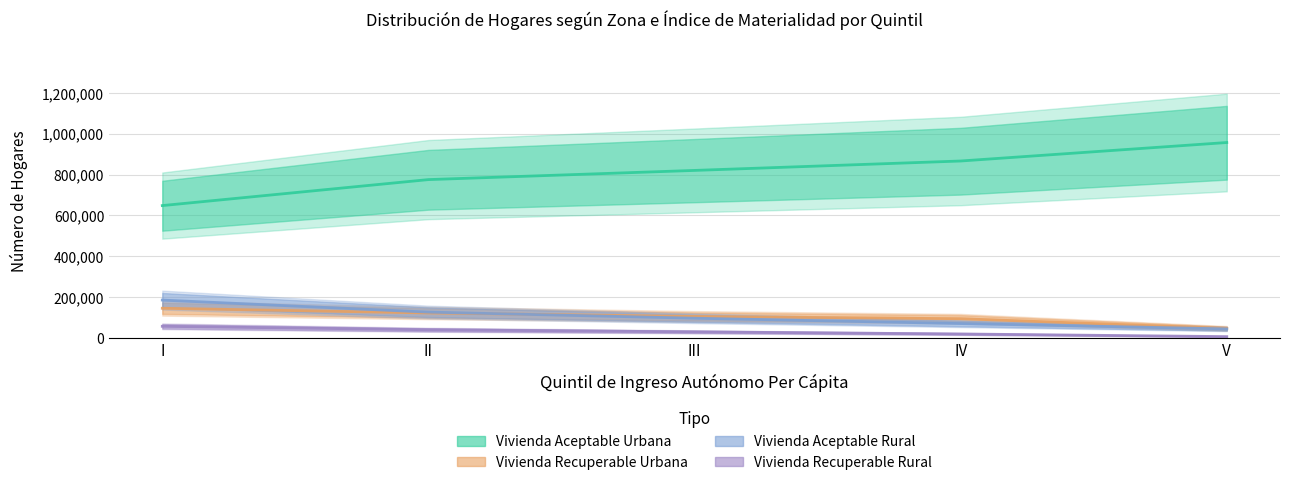

How many categories are shown in the chart?

5